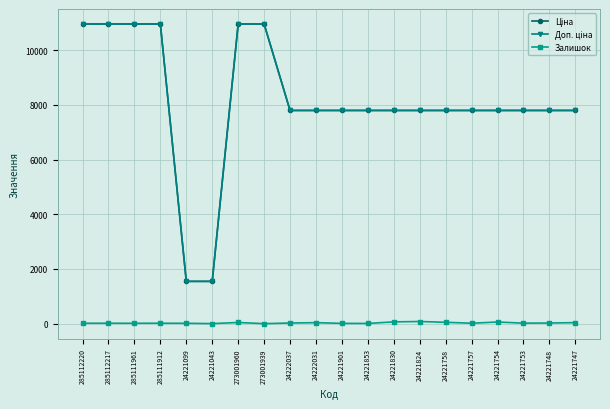

What is the smallest value displayed?

2.0